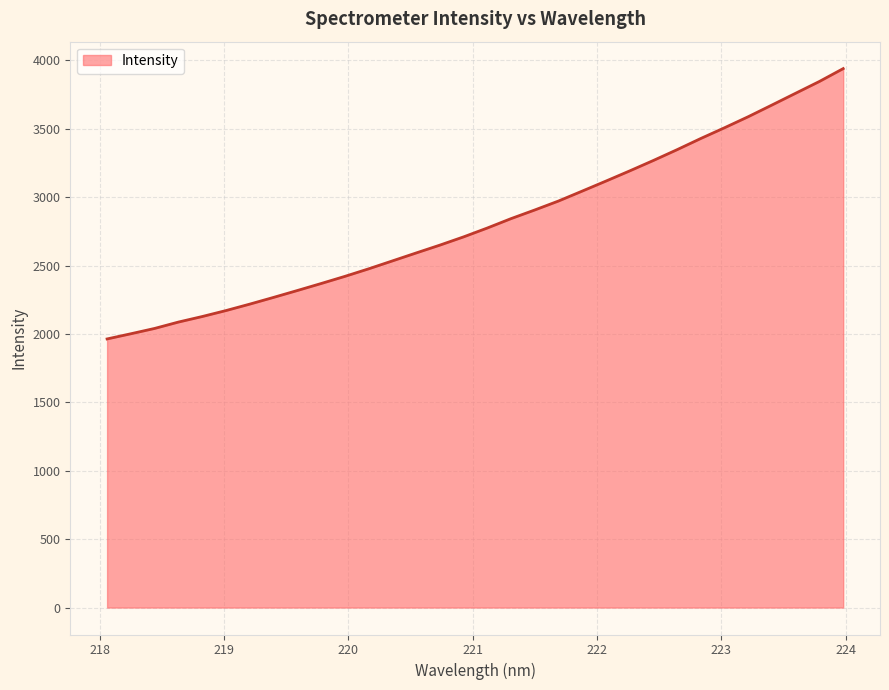

What is the maximum value shown in the chart?

3939.6